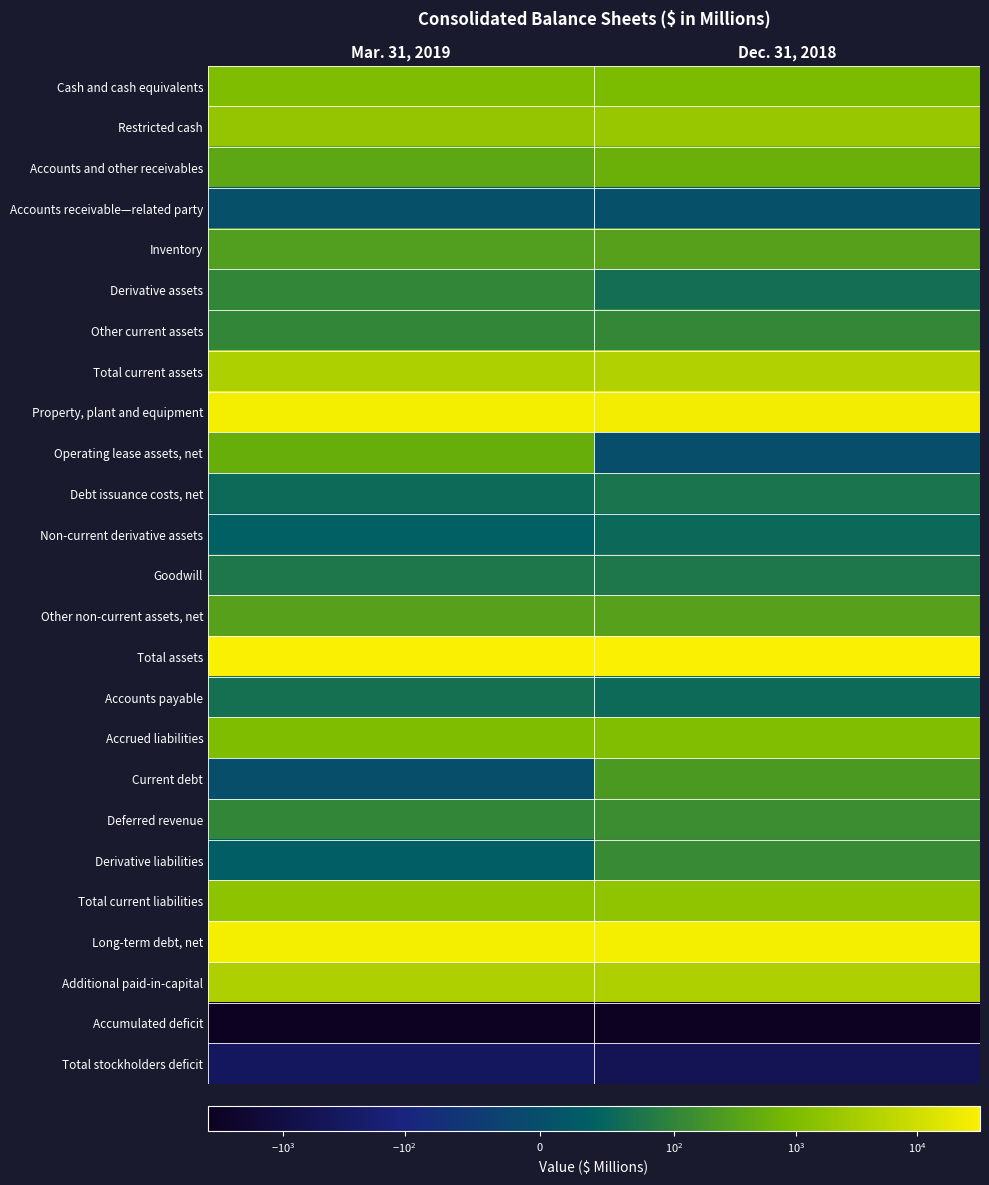

Rank the series at Dec. 31, 2018 from highest to lowest value.

Total assets, Long-term debt, net, Property, plant and equipment, Total current assets, Additional paid-in-capital, Restricted cash, Total current liabilities, Accrued liabilities, Cash and cash equivalents, Accounts and other receivables, Inventory, Other non-current assets, net, Current debt, Deferred revenue, Derivative liabilities, Other current assets, Goodwill, Debt issuance costs, net, Derivative assets, Accounts payable, Non-current derivative assets, Accounts receivable—related party, Operating lease assets, net, Total stockholders deficit, Accumulated deficit